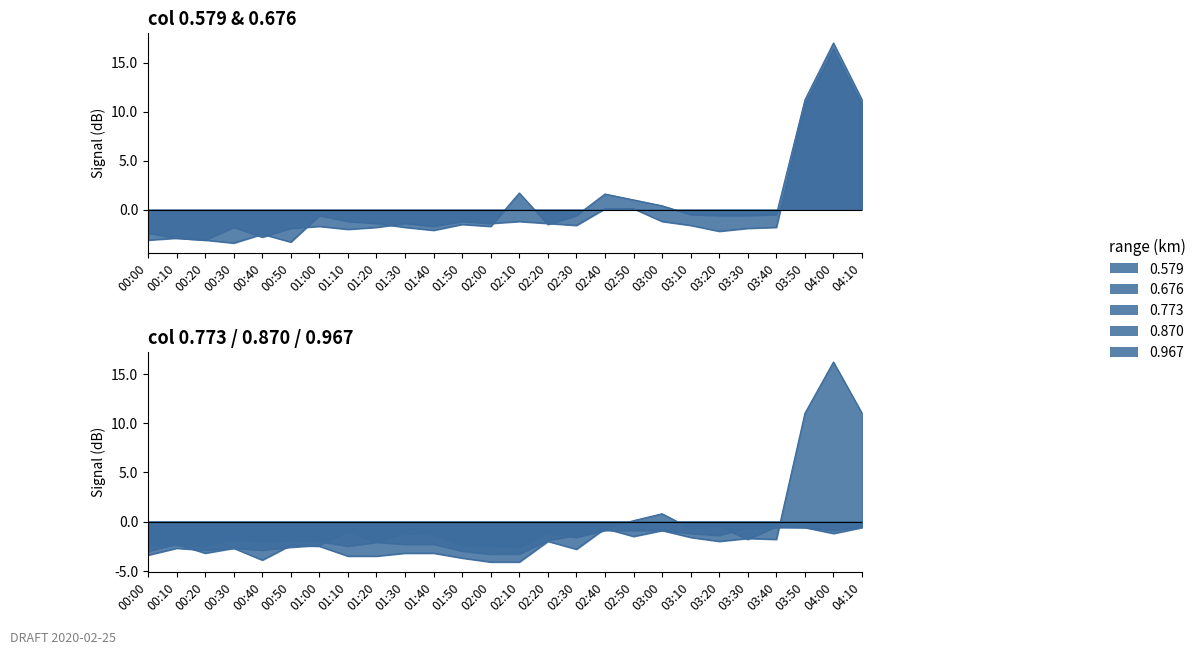

Is the value of 0.579 at 00:20 greater than the value of 0.870 at 04:00?

No